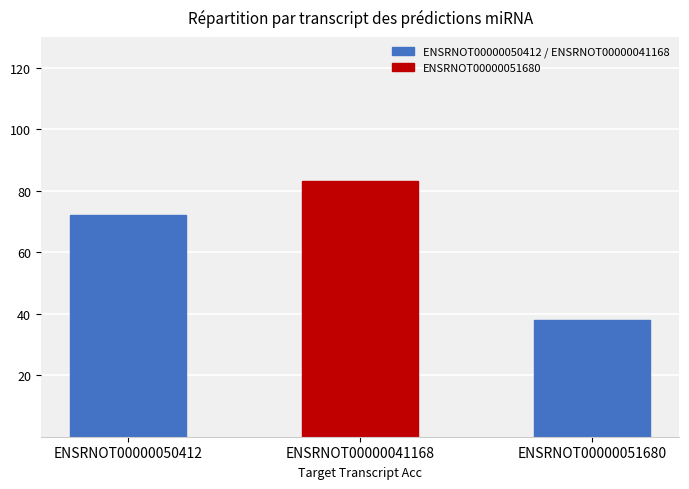

What is the minimum value shown in the chart?

38